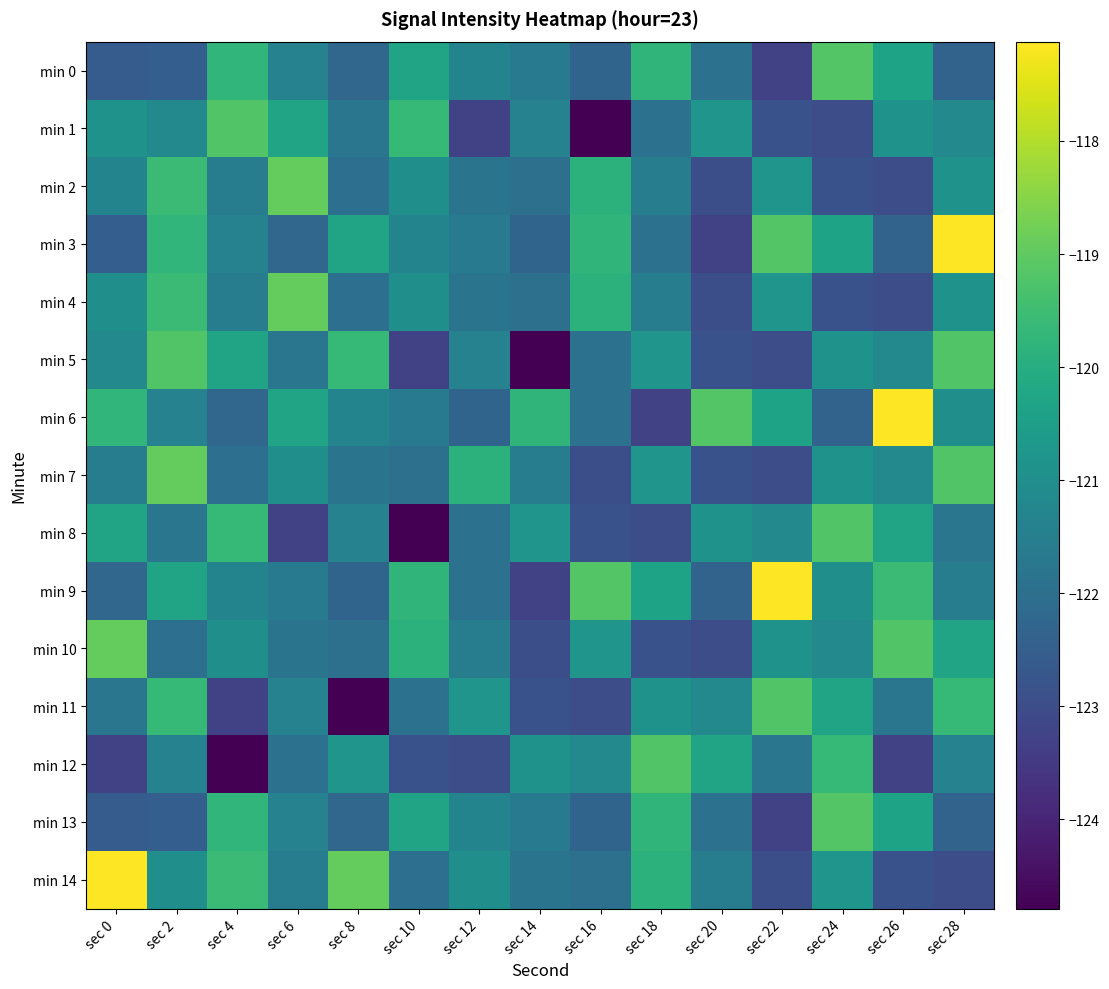

Rank the series by their maximum value, from highest to lowest.

min 3, min 6, min 9, min 14, min 2, min 4, min 7, min 10, min 0, min 13, min 1, min 5, min 8, min 11, min 12